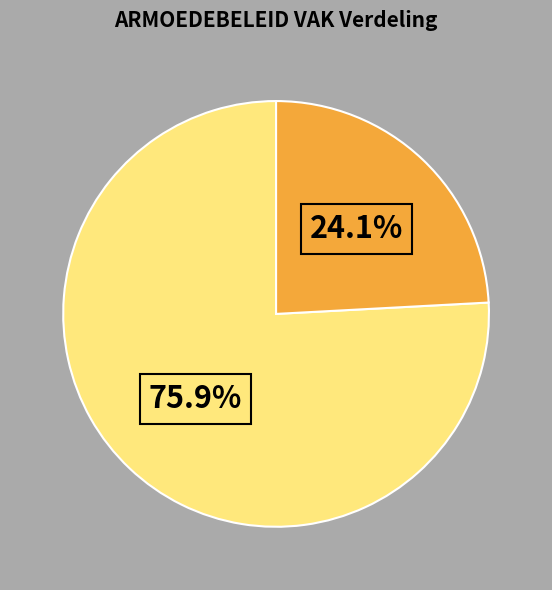

Does any single category account for the majority?

Yes